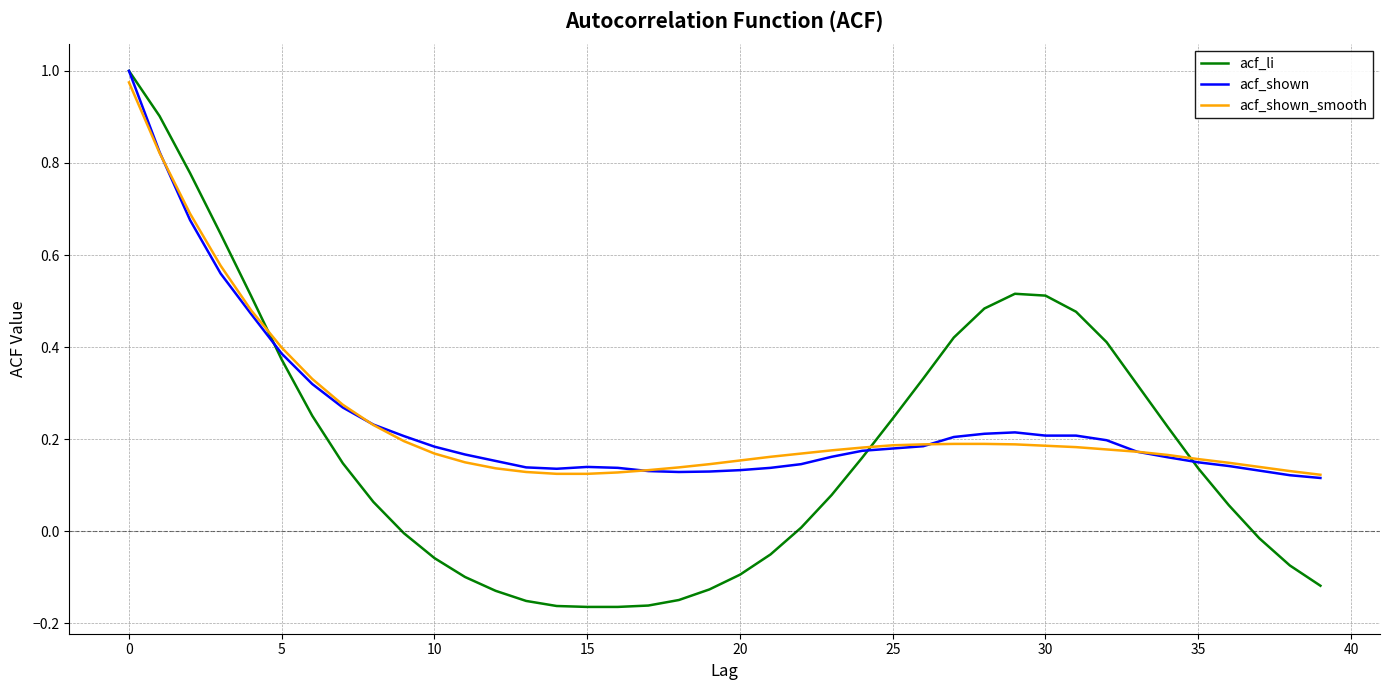

Which series has the largest range (max minus min)?

acf_li